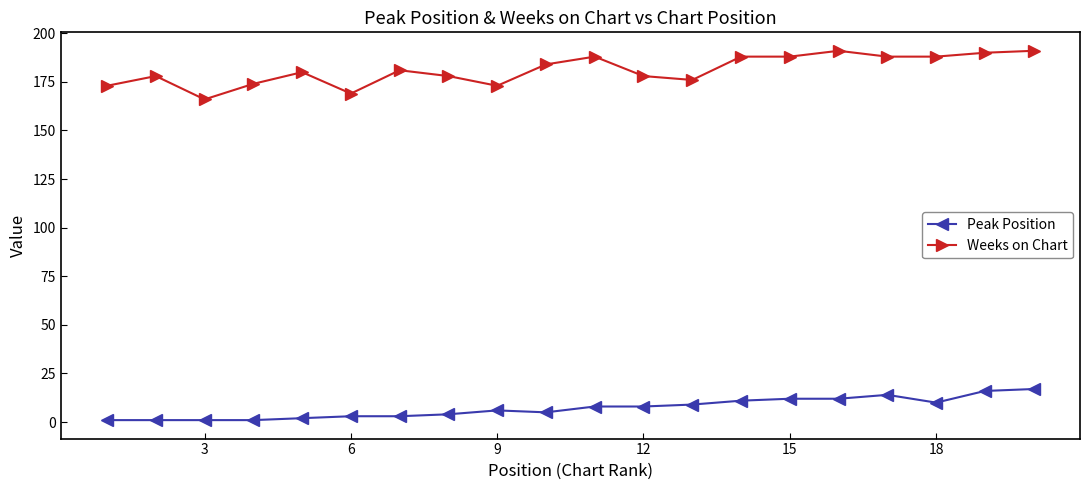

What is the average value of the Weeks on Chart series?

181